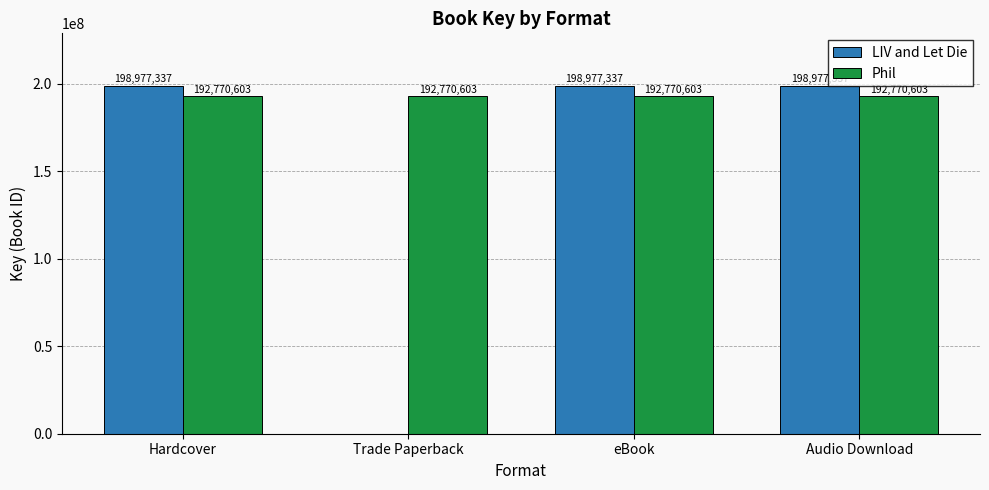

Is the value of LIV and Let Die at Trade Paperback greater than the value of Phil at eBook?

No